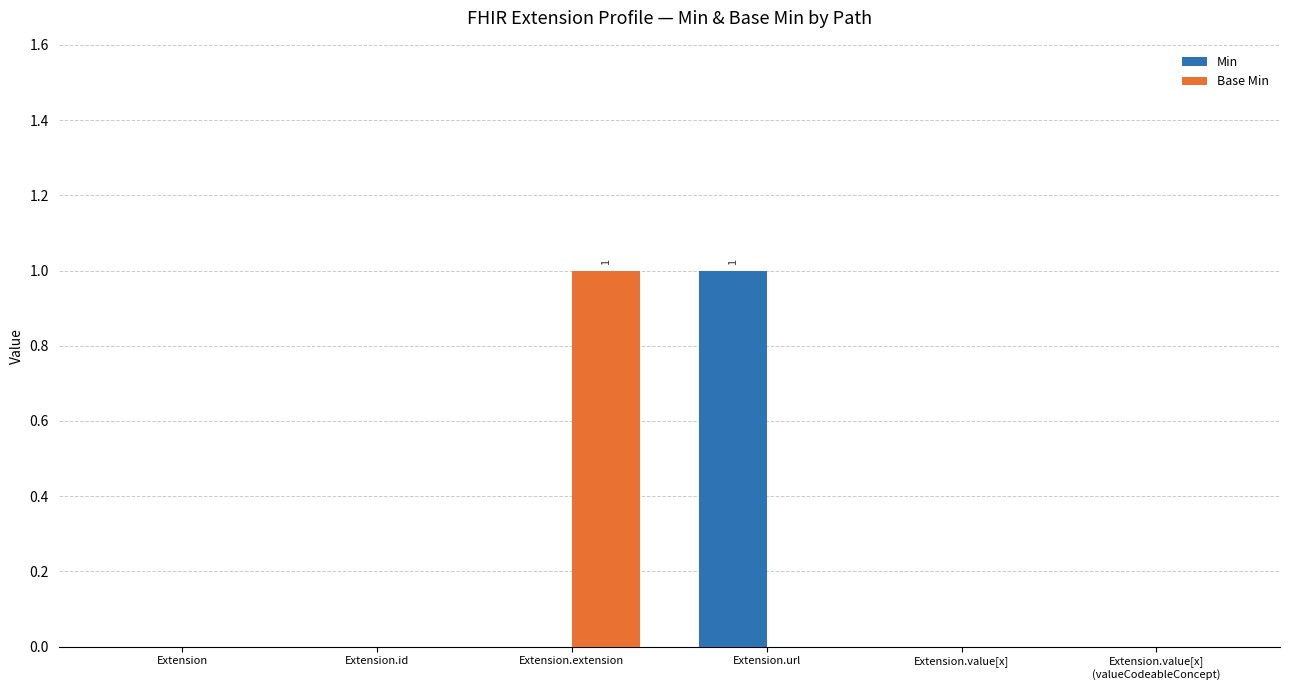

How many data points does each series have?

6